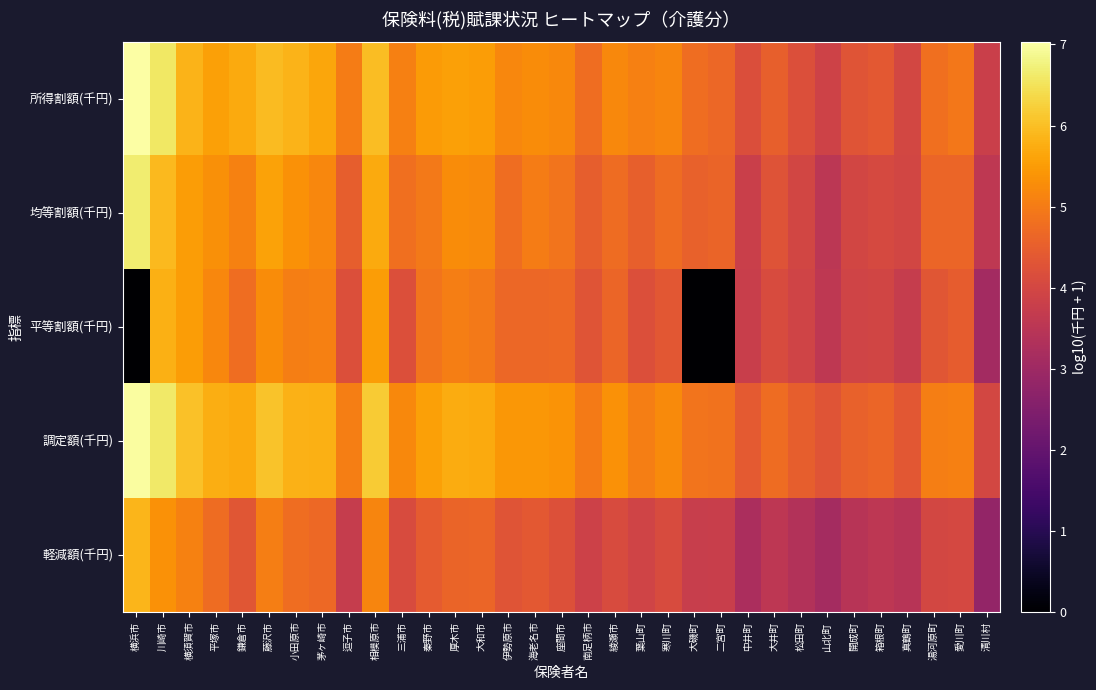

Rank the series at 鎌倉市 from highest to lowest value.

所得割額(千円), 調定額(千円), 均等割額(千円), 平等割額(千円), 軽減額(千円)